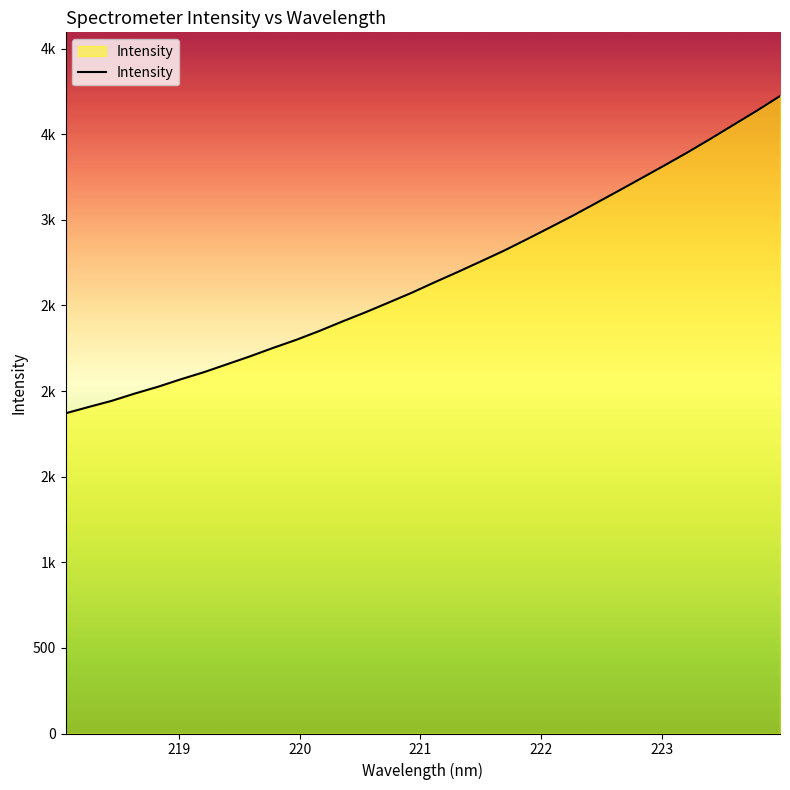

Is this an area chart (filled region under the line)?

Yes